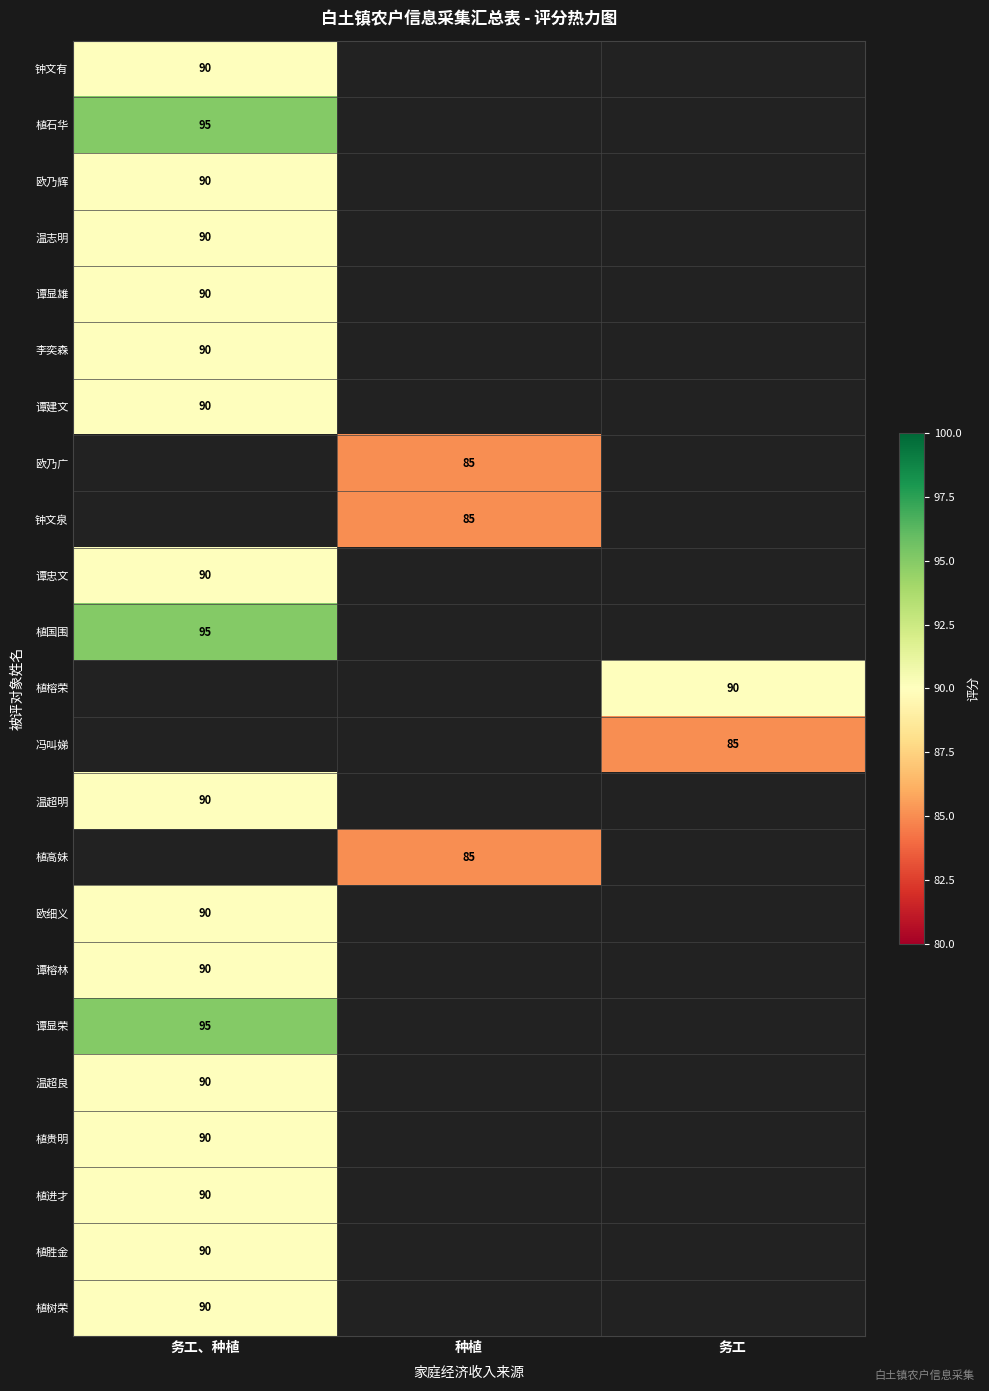

Is it true that 谭显荣 equals 95 at 务工、种植?

True